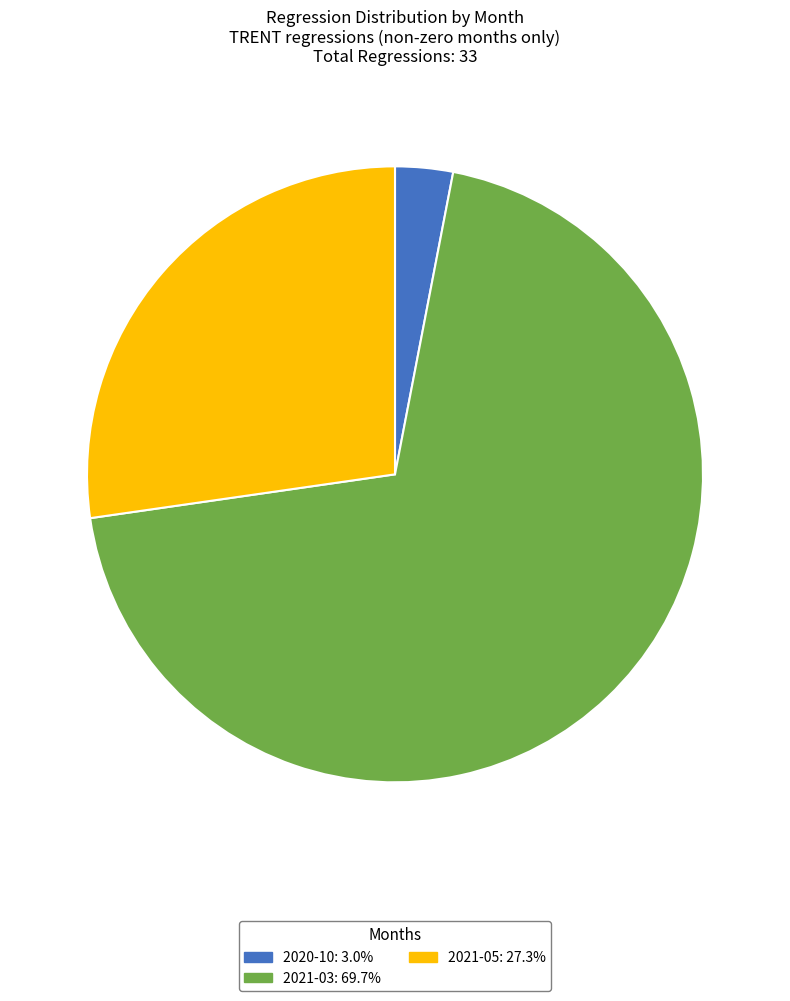

Between 2021-05 and 2021-03, which is larger?

2021-03